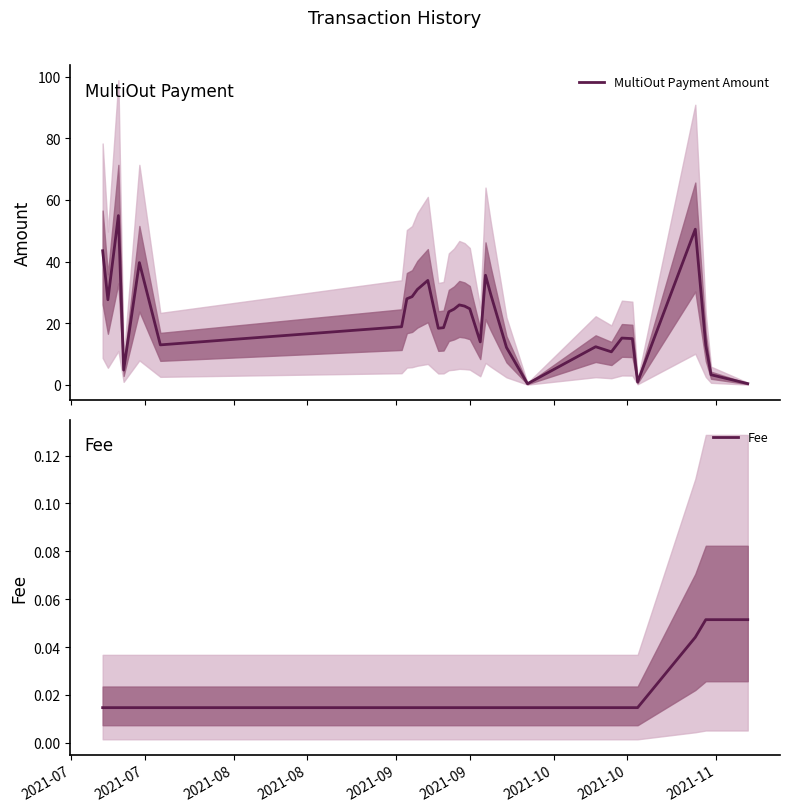

Count the number of data series in this chart.

2